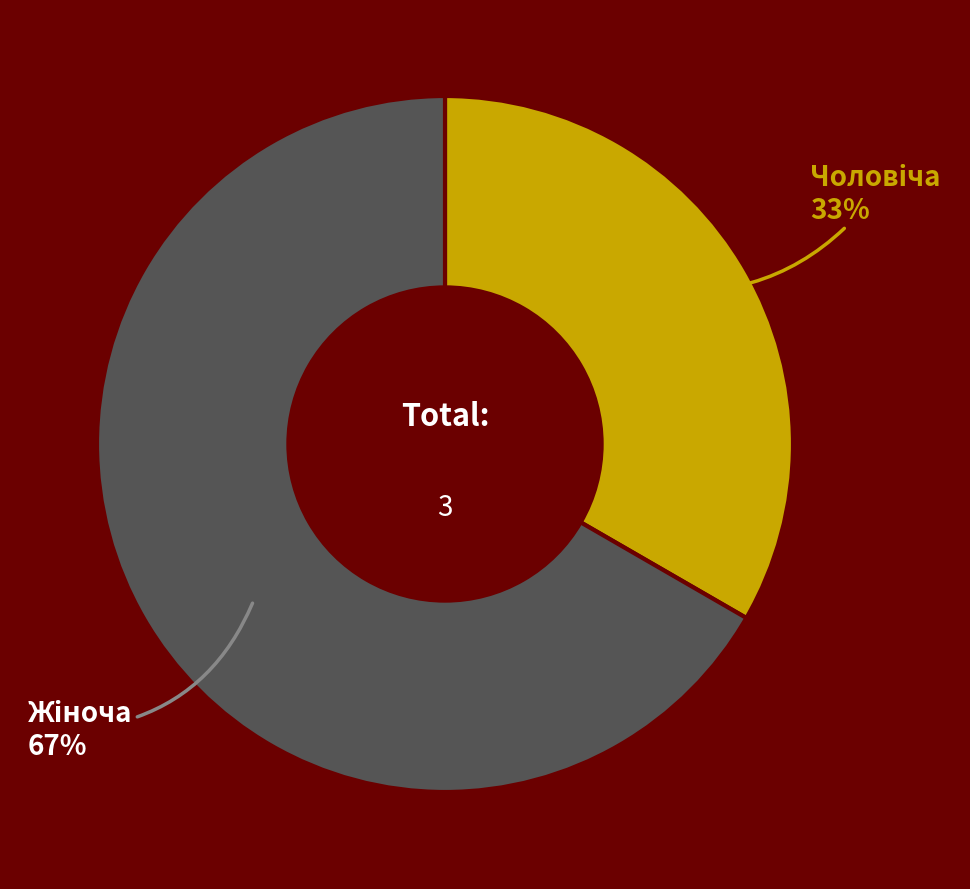

To the nearest percent, what is the average slice percentage?

50%